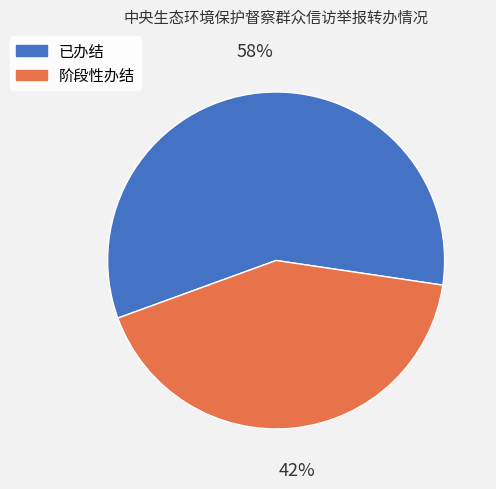

What percentage is the 阶段性办结 slice, to the nearest percent?

42%